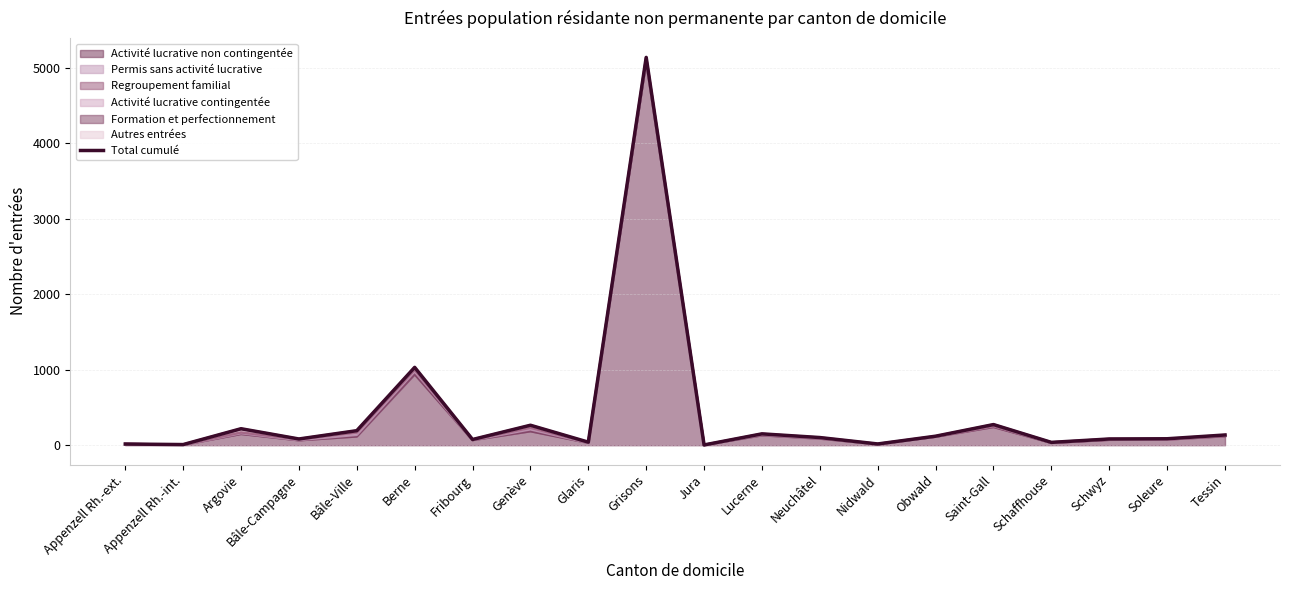

Does the chart have visible grid lines?

Yes